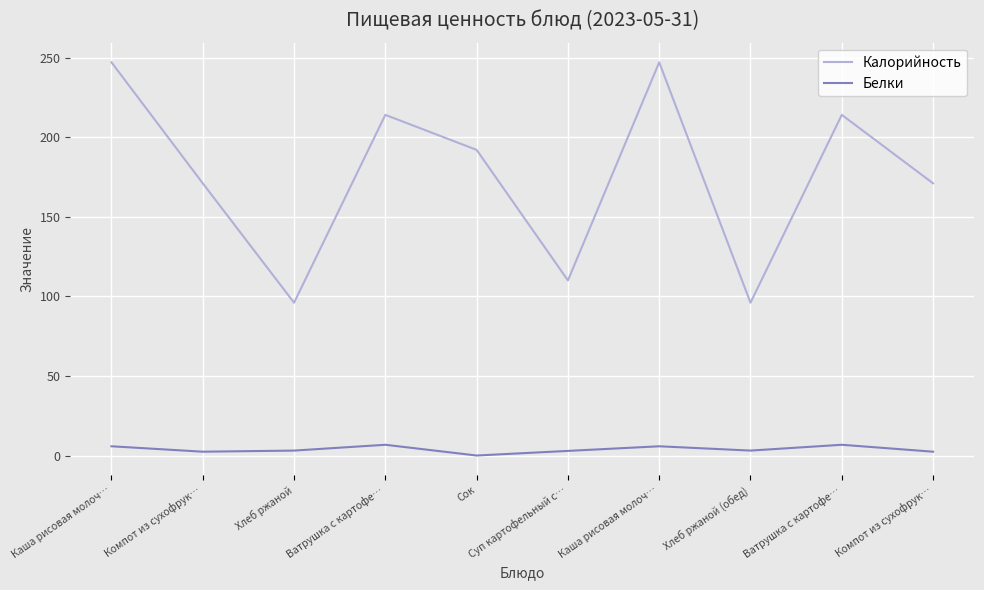

What is the difference between the highest and lowest values at Сок?

192.0